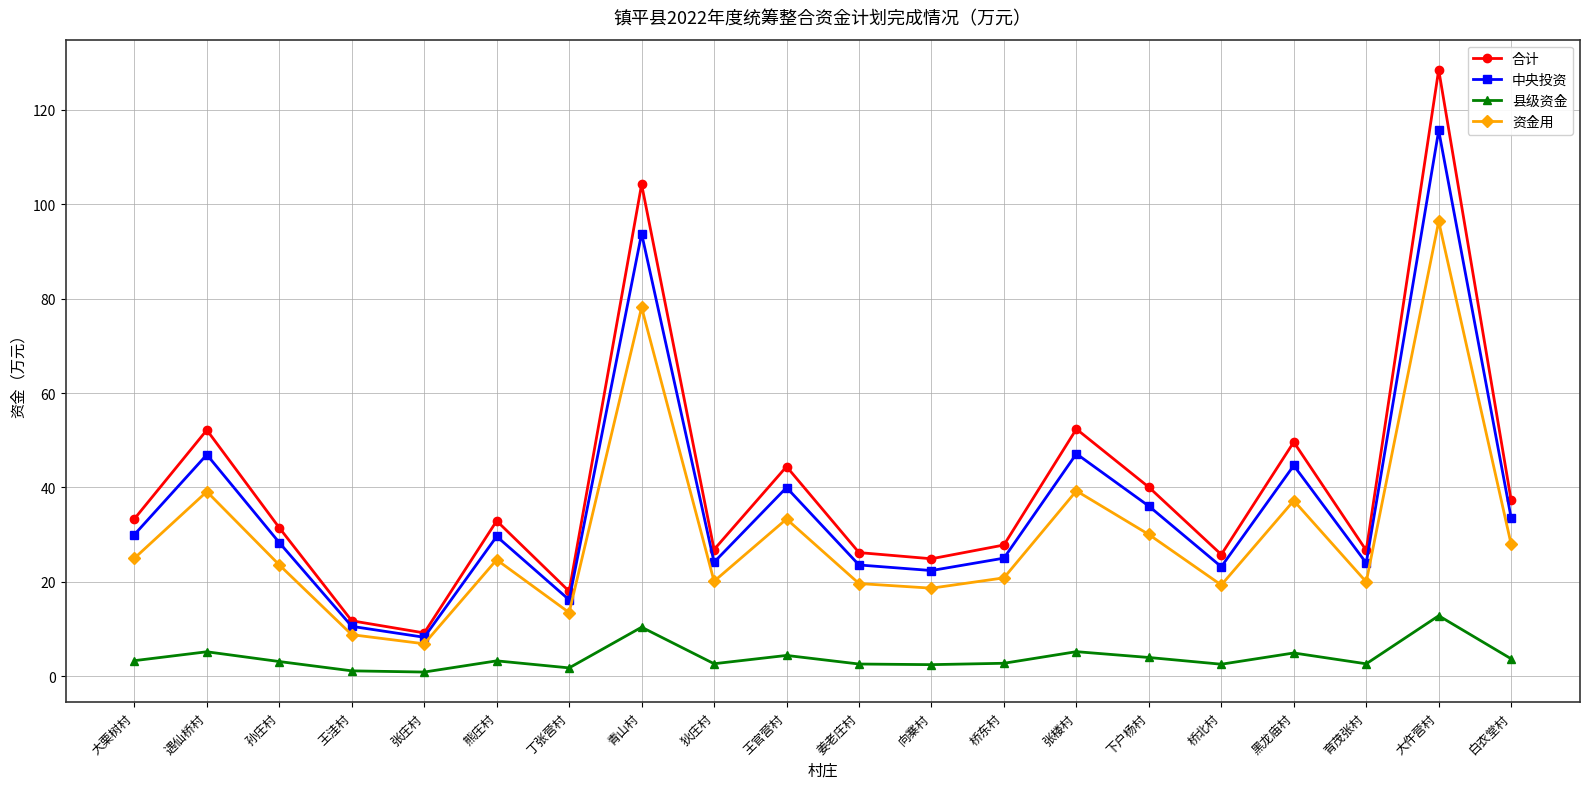

Between 丁张营村 and 向寨村, which series saw the biggest shift?

合计